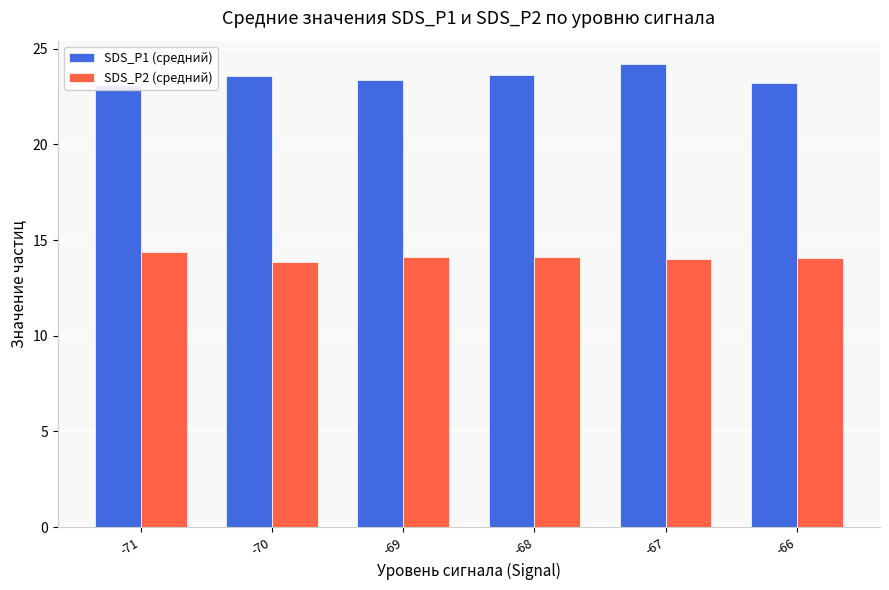

Which has a higher value, -71 or -66?

-66